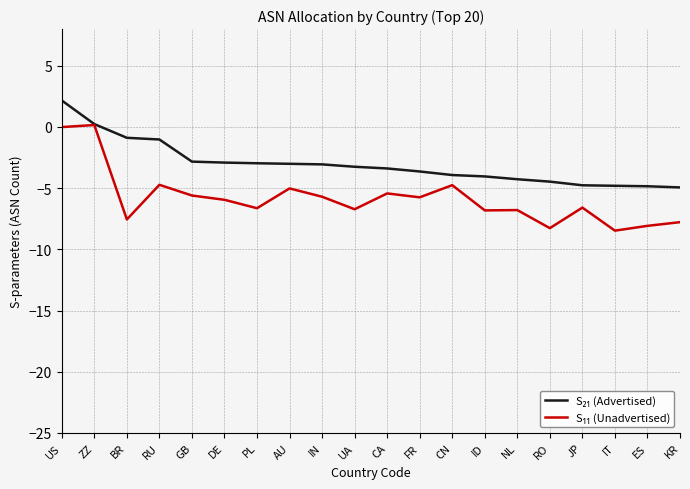

What is the maximum value shown in the chart?

2.2